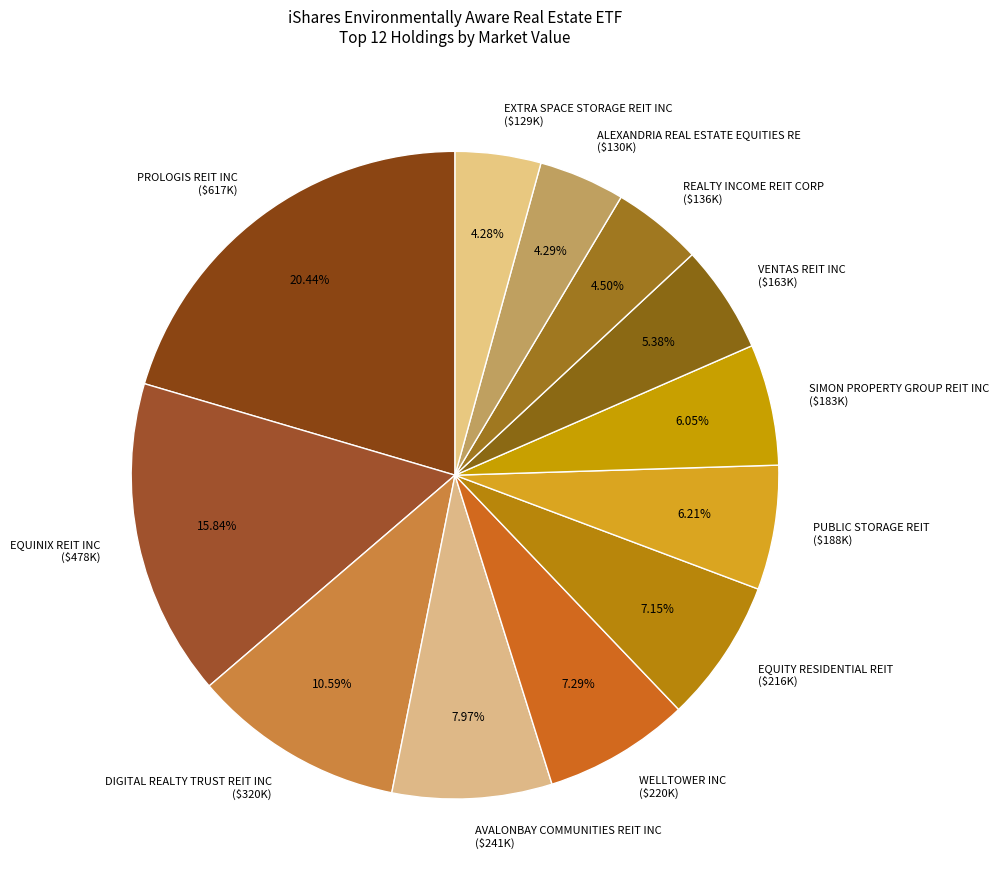

Does any single category account for the majority?

No